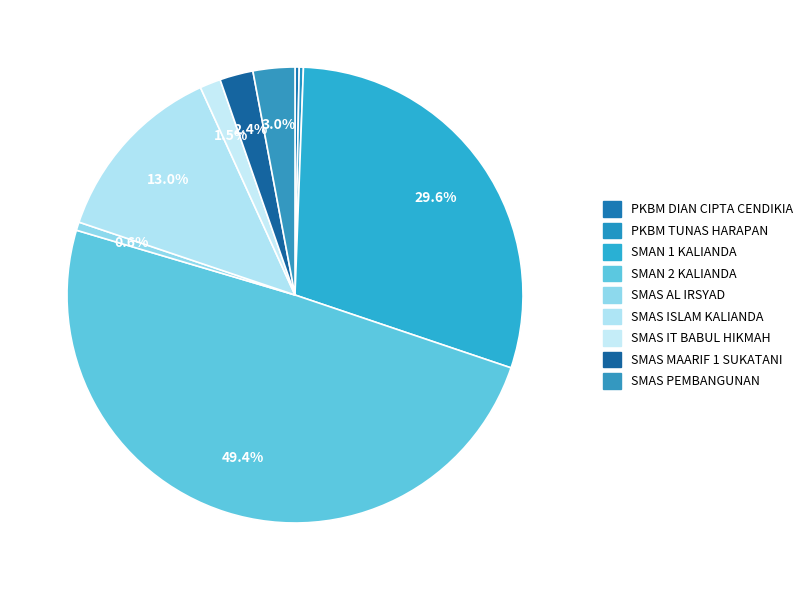

Combined, what portion of the pie is SMAS IT BABUL HIKMAH and SMAS AL IRSYAD?

2.1%